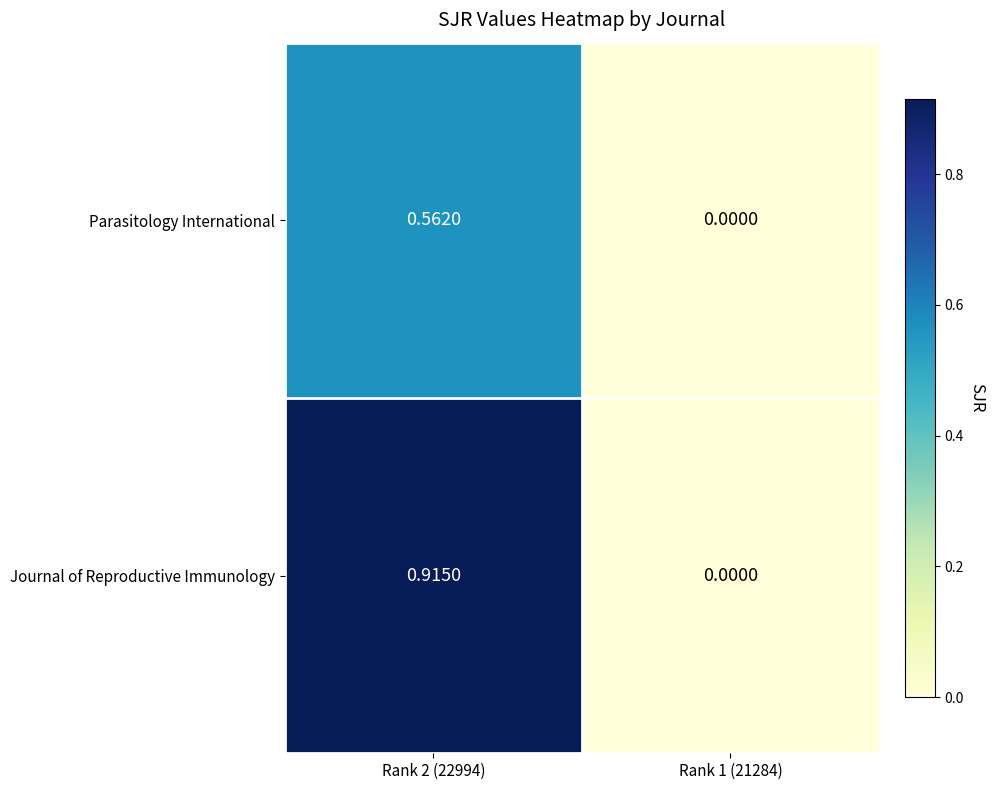

Is the value of Journal of Reproductive Immunology at Rank 2 (22994) greater than the value of Parasitology International at Rank 2 (22994)?

Yes